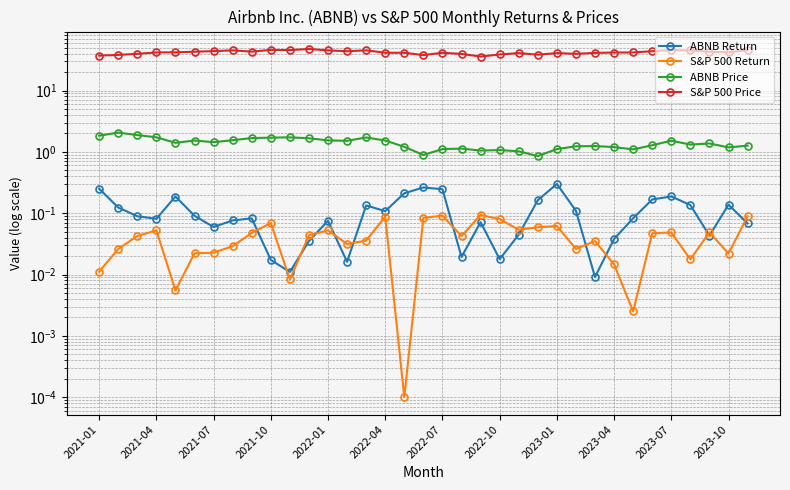

The value of ABNB Return at 26 is 0.0. True or false?

True